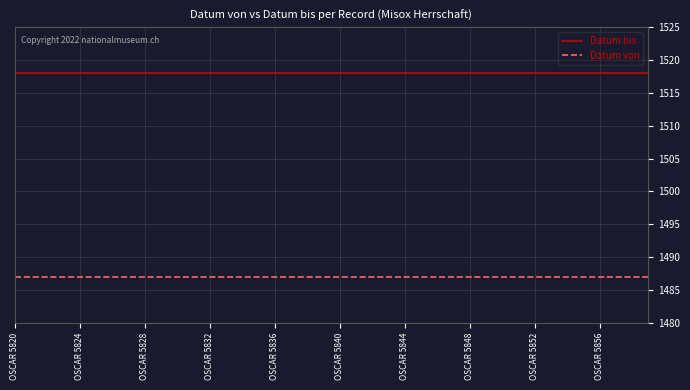

What is the greatest value displayed?

1518